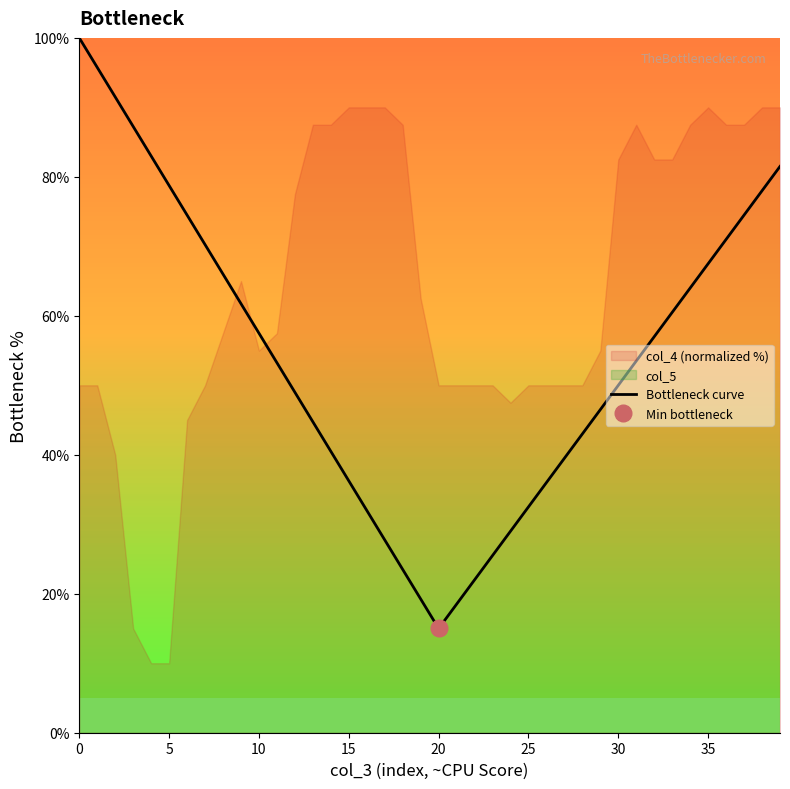

What is the label of the 3rd point from the right?

37